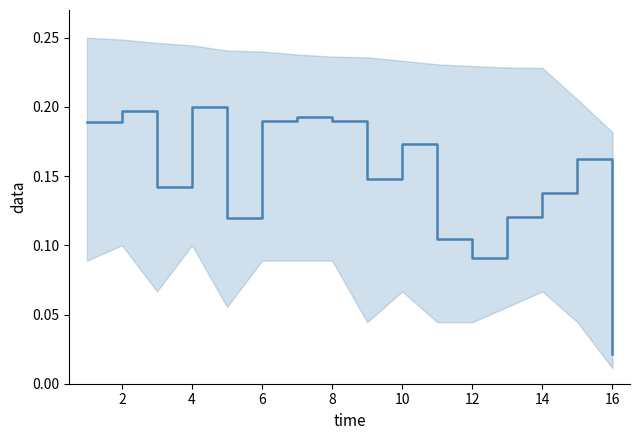

What is the difference between the maximum and minimum values?

0.2